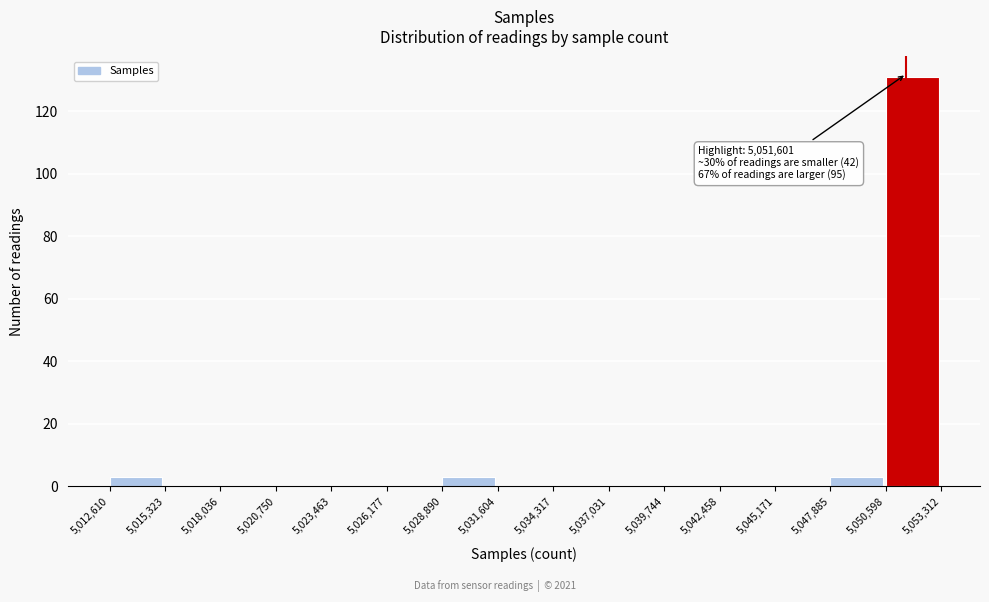

Which range on the x-axis has the tallest bar?

5,050,598 to 5,053,312